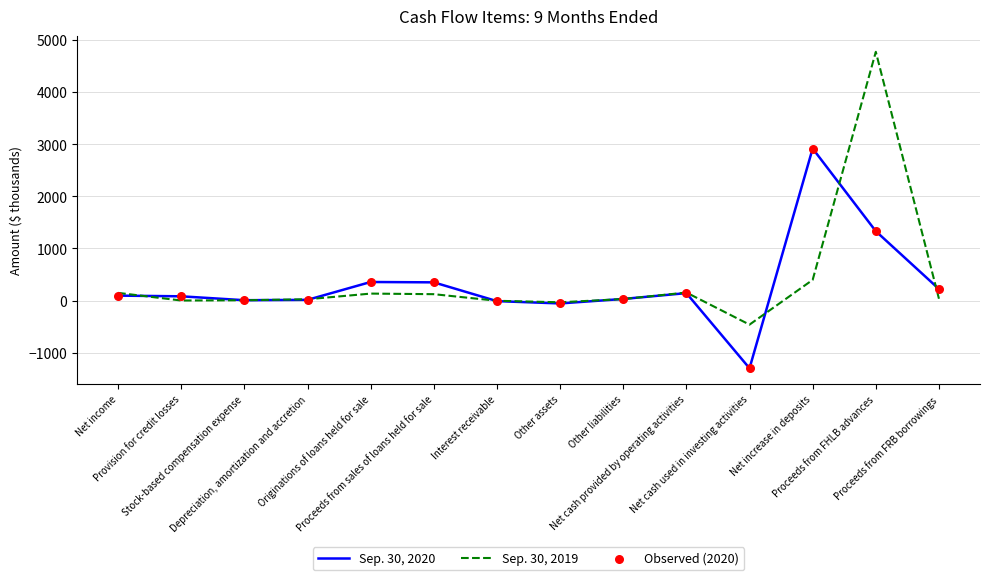

Which series has the largest total across all categories?

Sep. 30, 2019